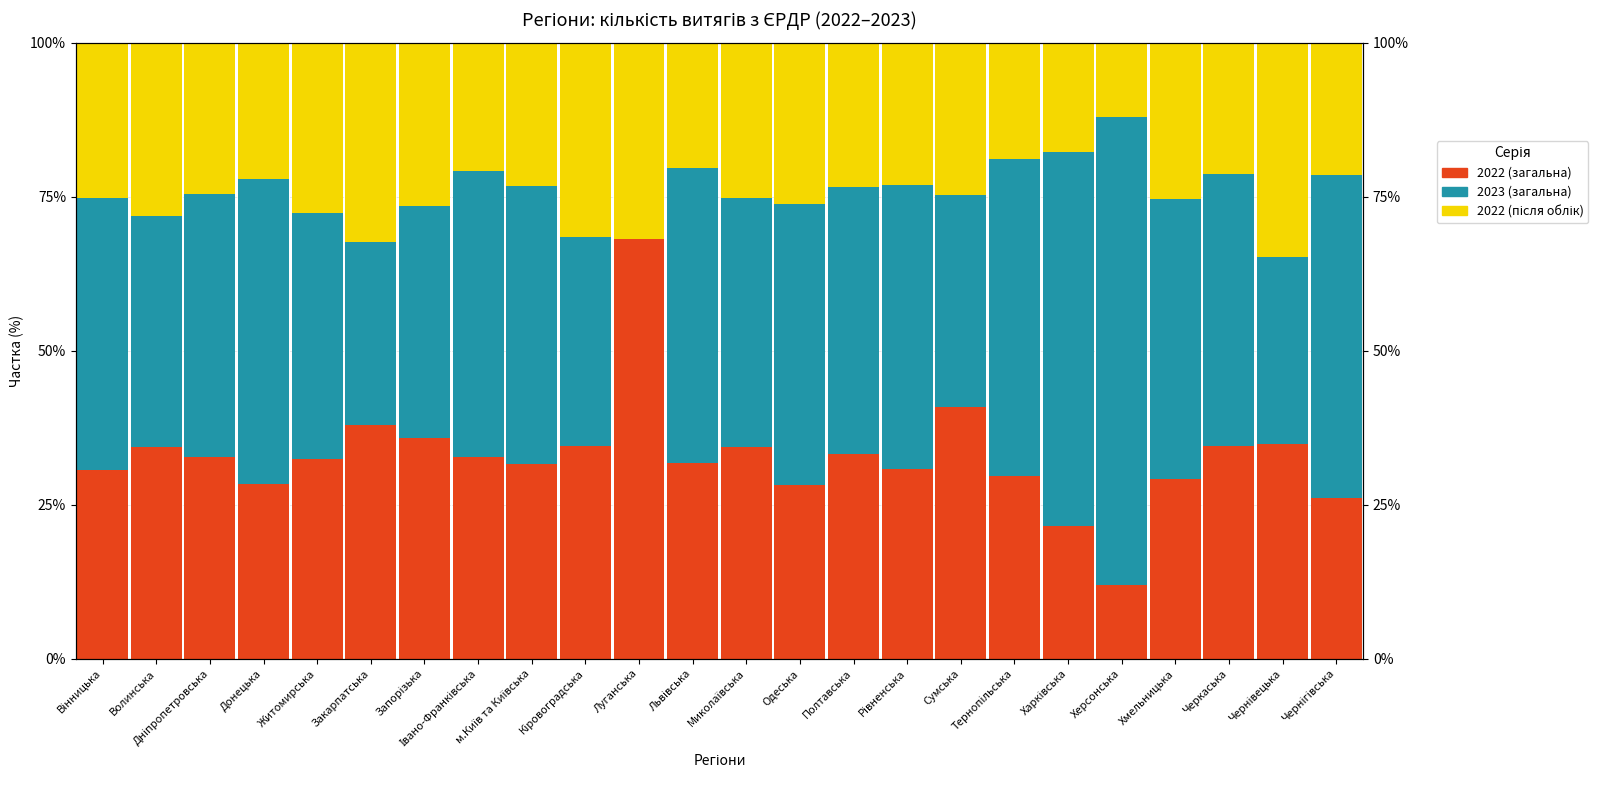

How many bars are there in each group?

3